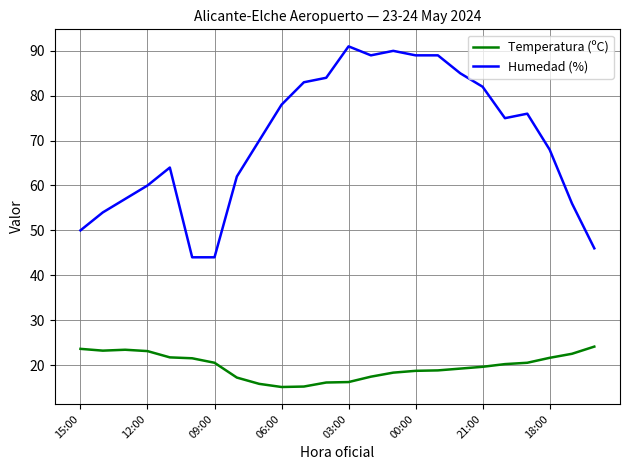

True or false: Temperatura (ºC) and Humedad (%) intersect in this chart.

False